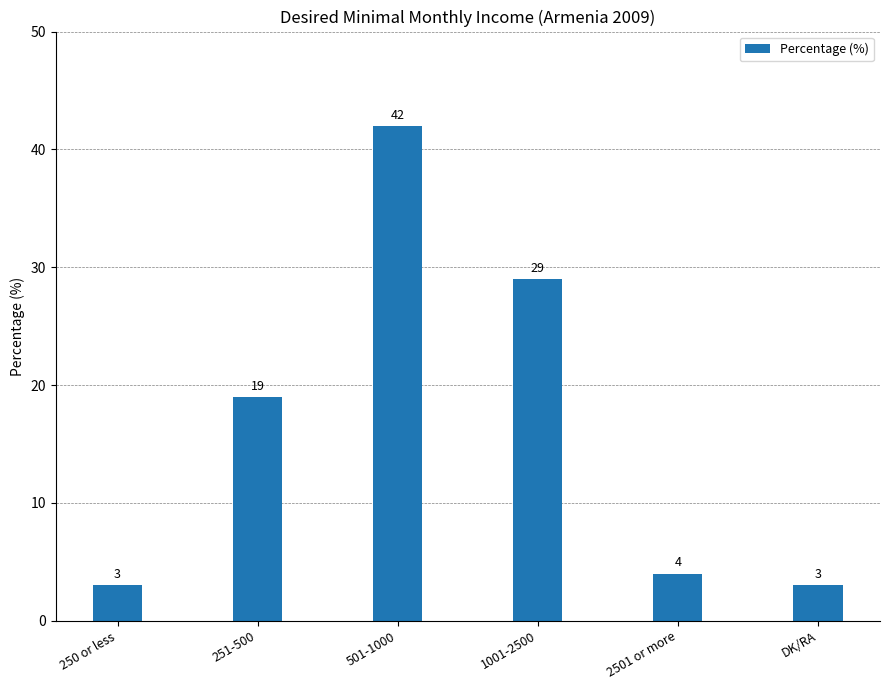

What is the difference between the maximum and minimum values?

39